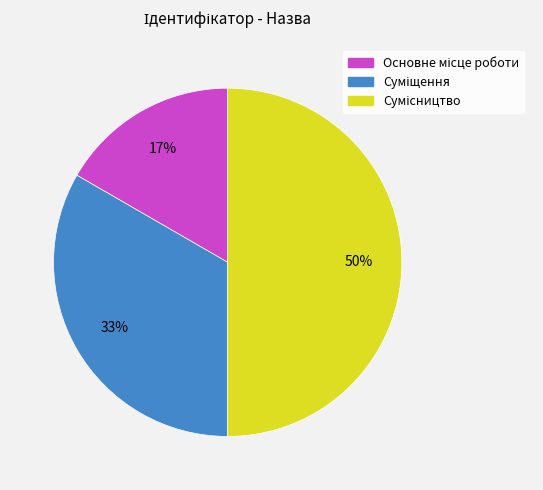

To the nearest percent, what is the average slice percentage?

33%